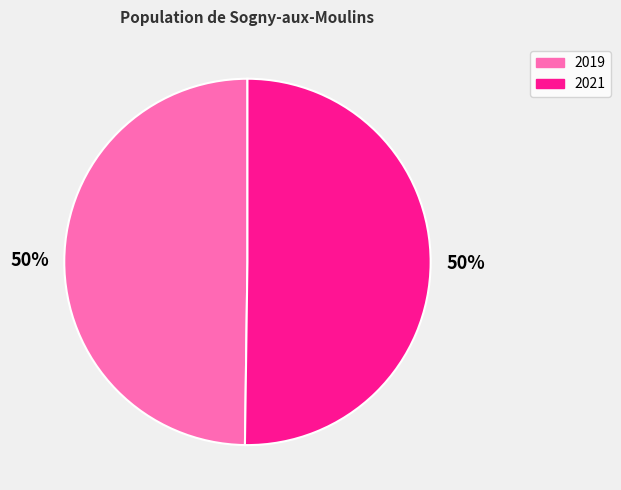

The 2021 slice represents 50% of the pie. True or false?

True